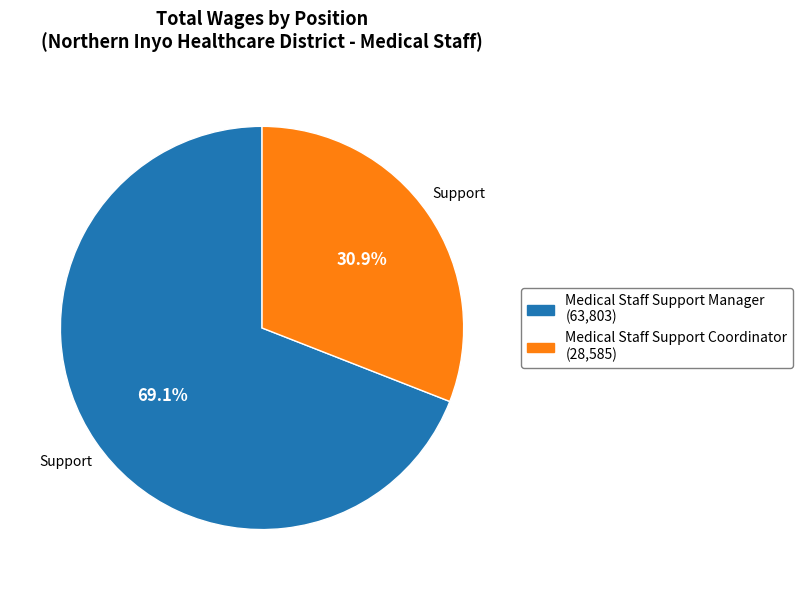

Which category has the smallest portion of the pie?

Medical Staff Support Coordinator